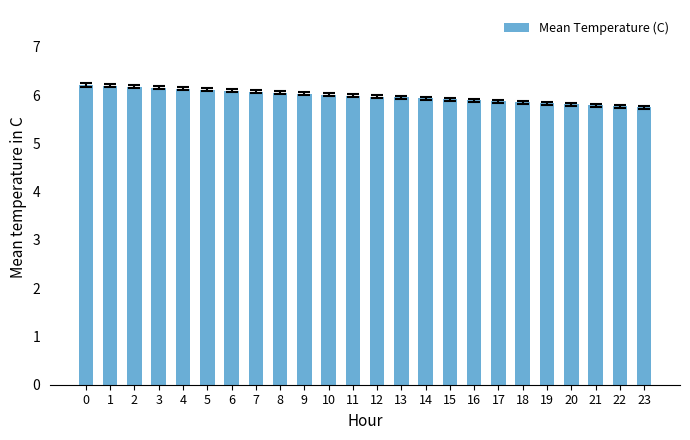

The chart shows a value of 3.2 at 8. True or false?

False